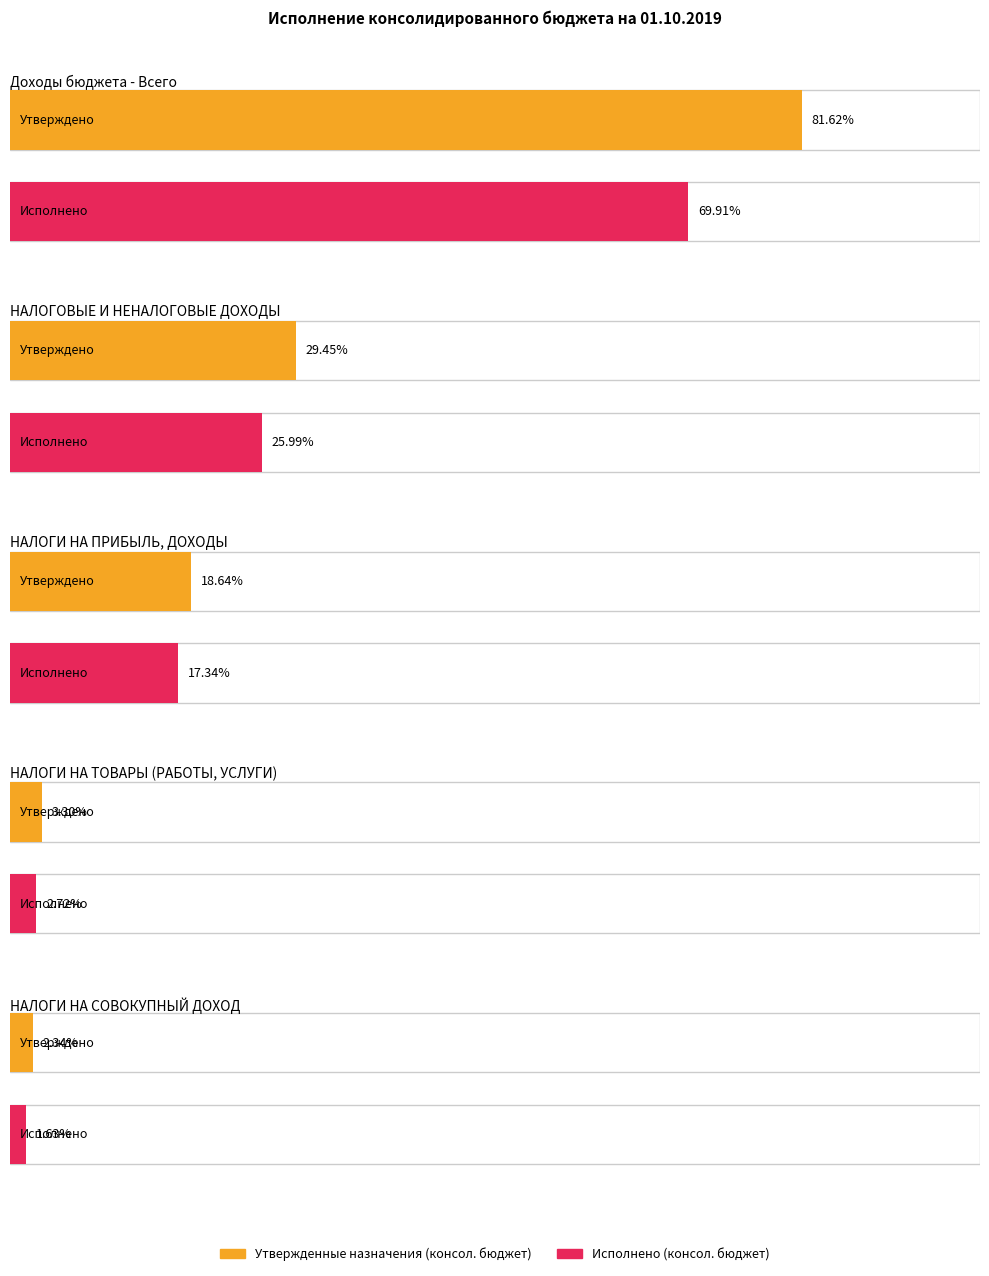

Does the chart contain stacked bars?

No